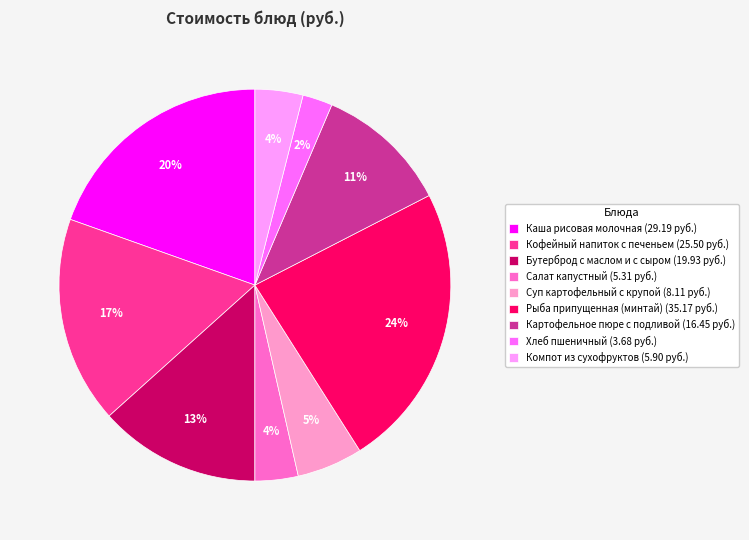

To the nearest percent, what percentage of the pie is Компот из сухофруктов?

4%